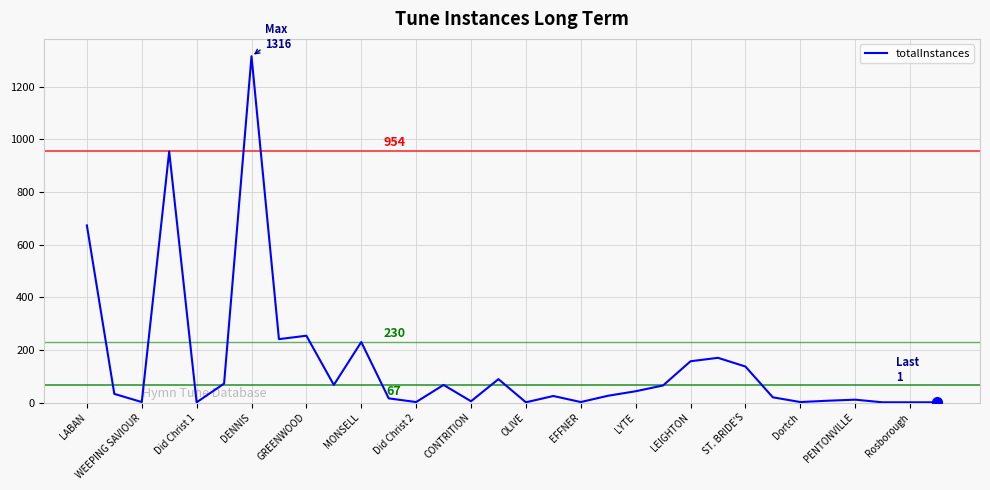

What is the difference between the maximum and minimum values?

1315